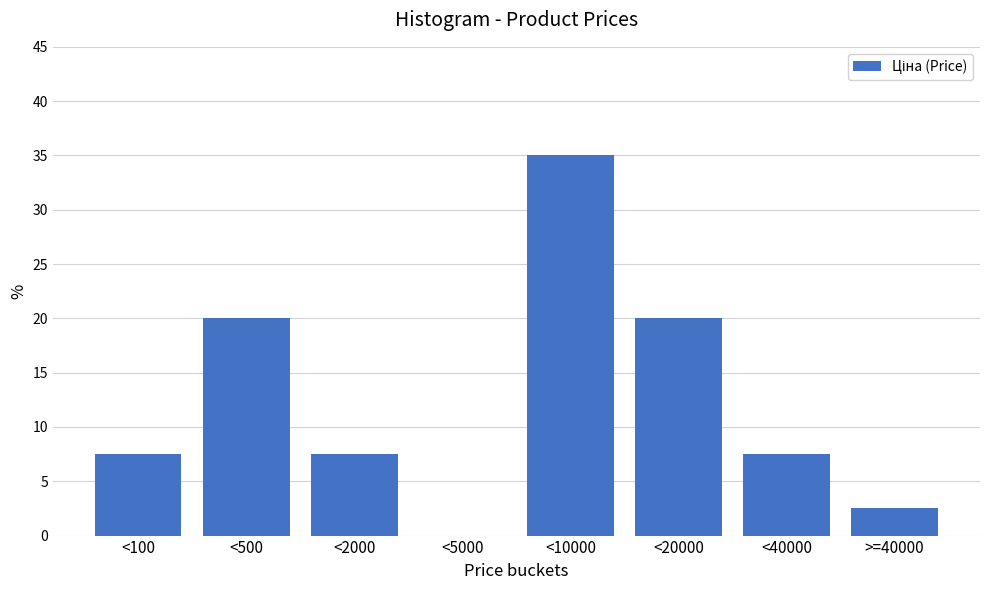

Reading right to left, transcribe all the data shown in this chart.

>=40000=2.5	<40000=7.5	<20000=20.0	<10000=35.0	<5000=0.0	<2000=7.5	<500=20.0	<100=7.5